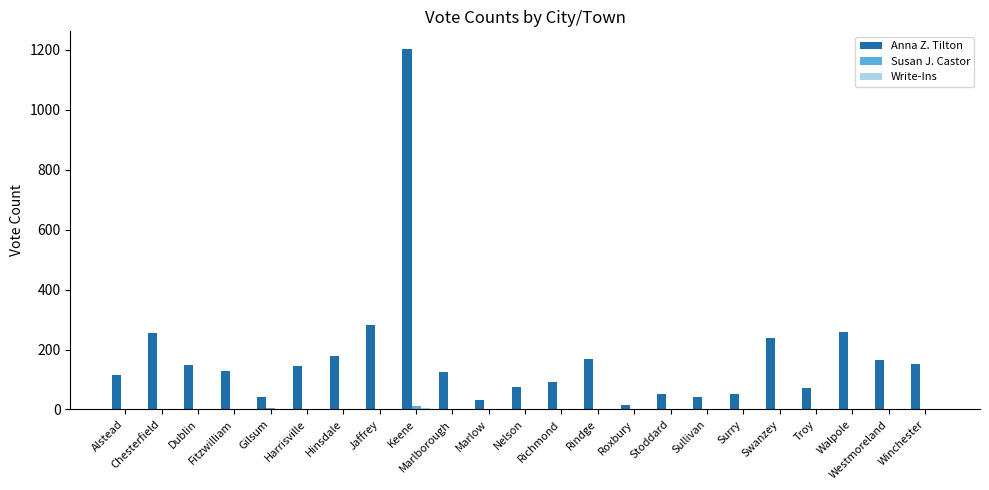

How many distinct data groups are displayed?

3